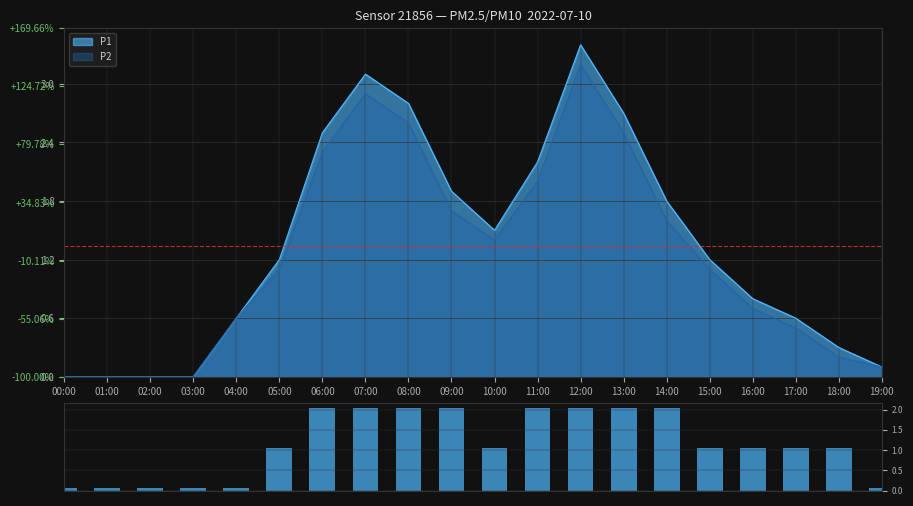

What is the label of the 4th bar from the right?

16:00